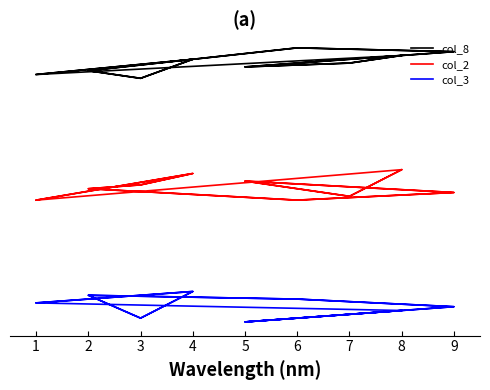

What are all the series names shown in the legend?

col_8, col_2, col_3